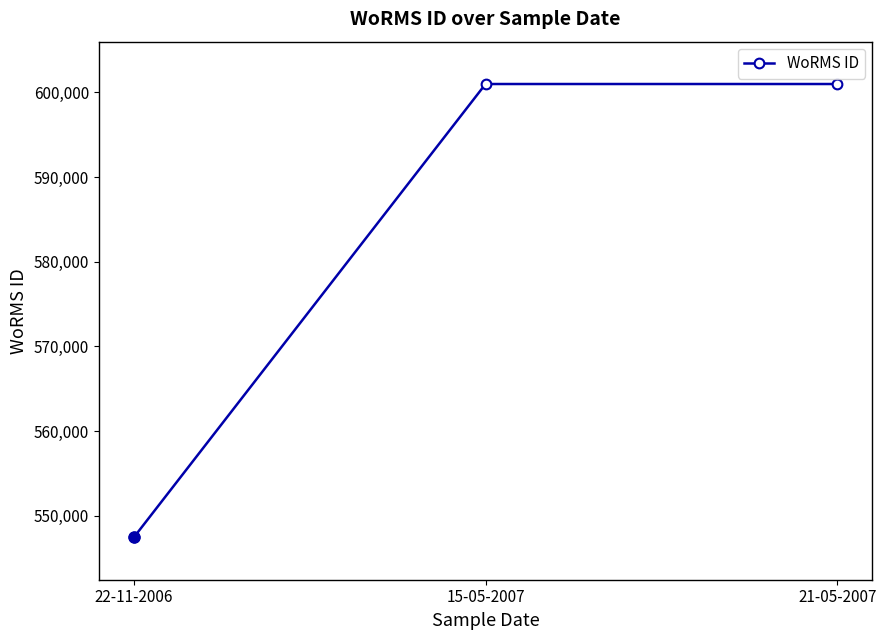

Between 21-05-2007 and 22-11-2006, which is larger?

21-05-2007